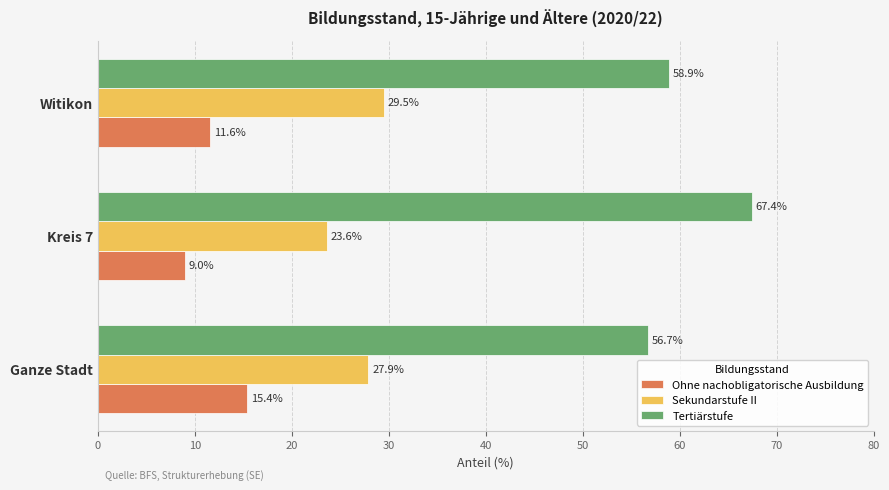

How many data points does each series have?

3